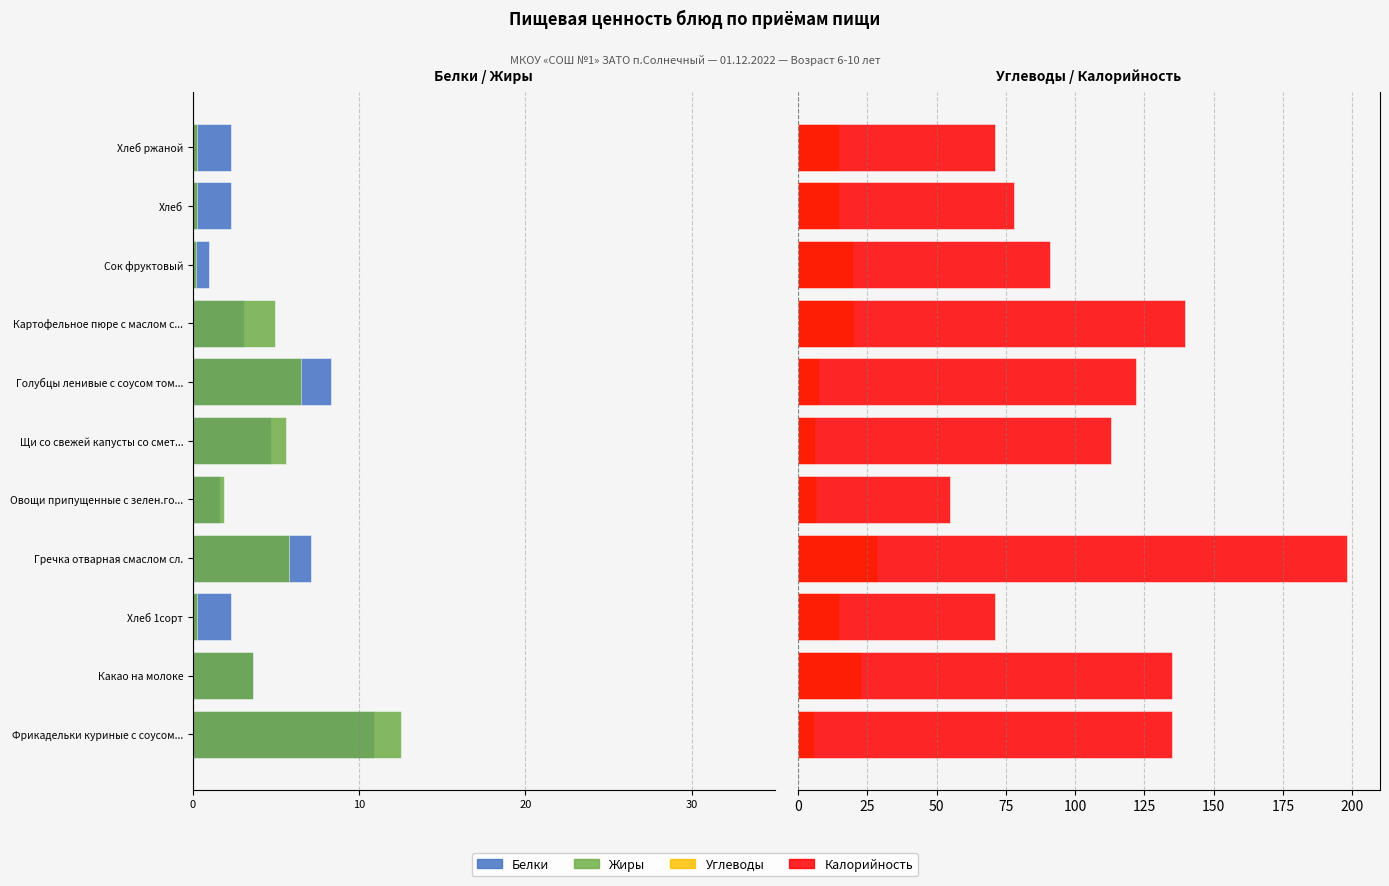

List the series in order of their peak value, highest first.

Калорийность, Углеводы, Жиры, Белки